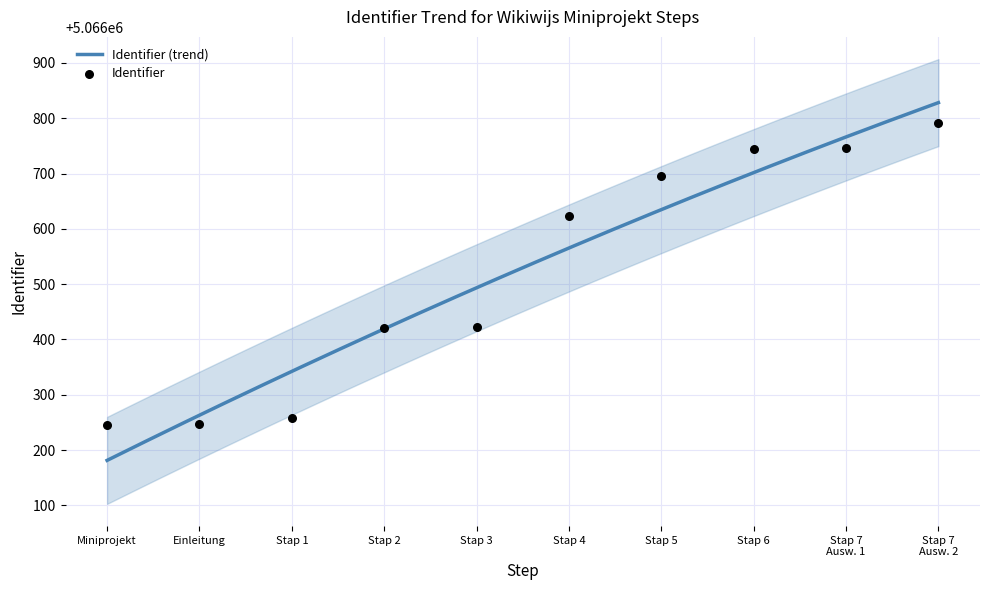

What is the minimum value for Identifier (trend)?

5066181.5